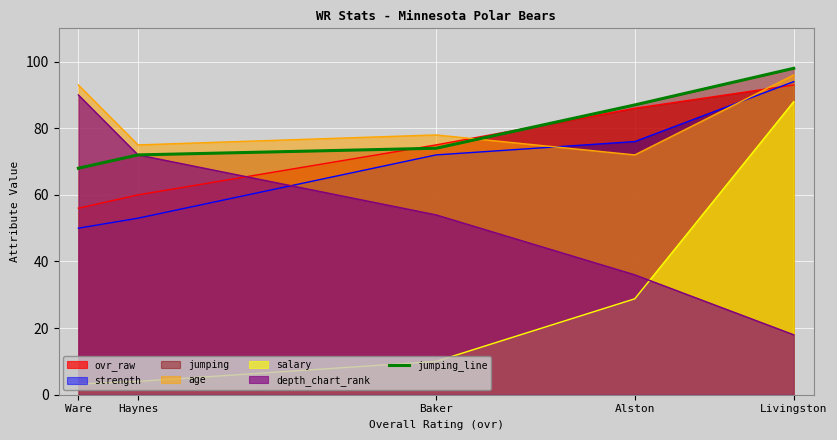

List the labels in order of value, smallest first.

Ware, Haynes, Baker, Alston, Livingston